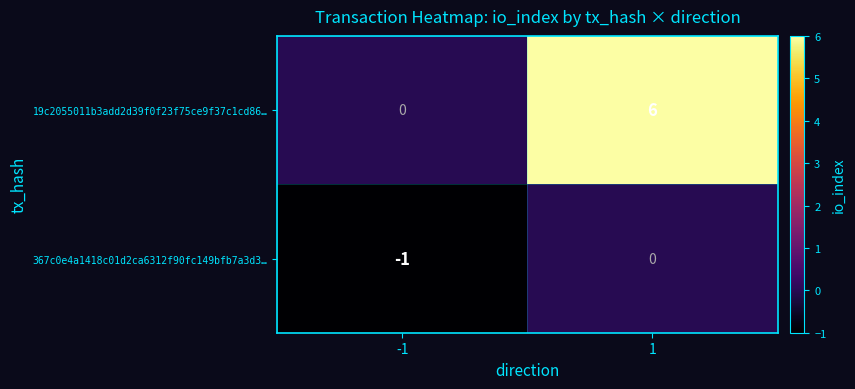

Is it true that 19c2055011b3add2d39f0f23f75ce9f37c1cd86… equals 1 at 1?

False